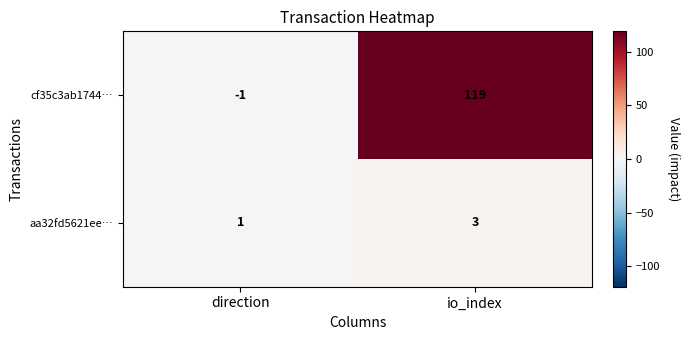

What is the approximate value of aa32fd5621ee… at io_index?

3